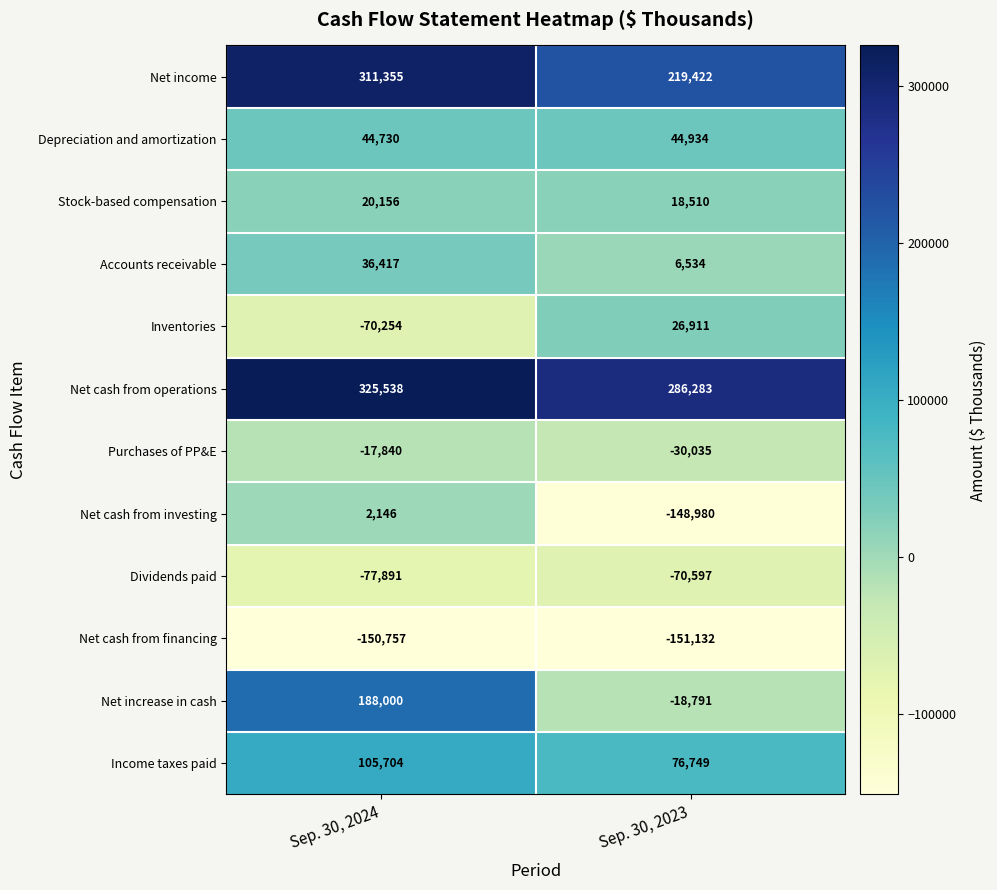

Which series has the largest range (max minus min)?

Net increase in cash